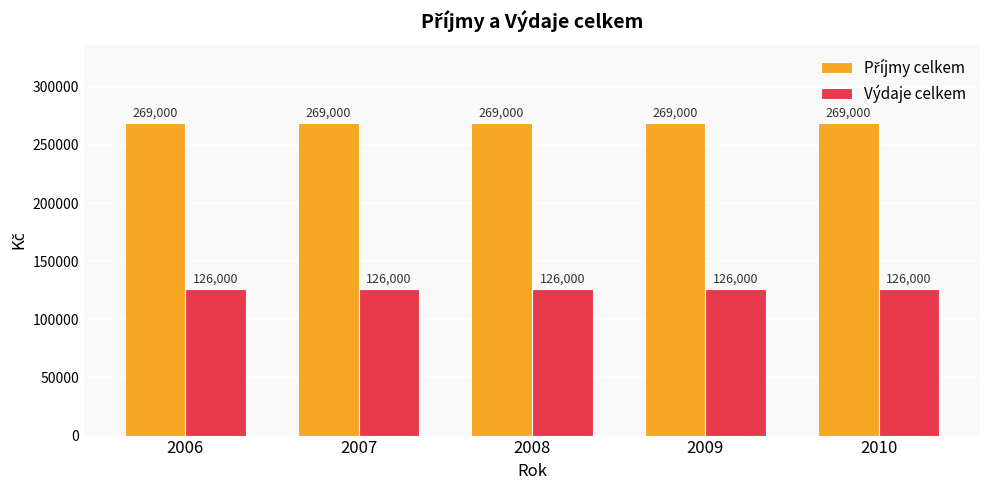

True or false: Výdaje celkem has a value of 126000 at 2006.

True